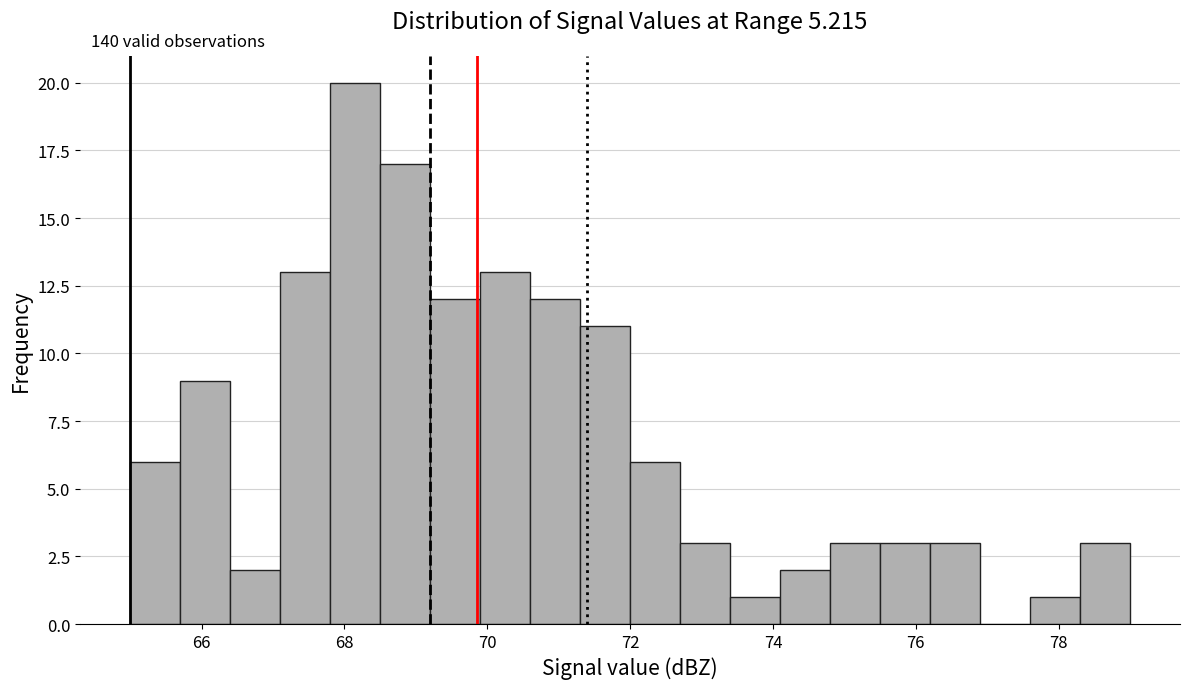

Around what value on the x-axis is the tallest bar? Give the approximate position of its centre, as read against the axis.

68.2